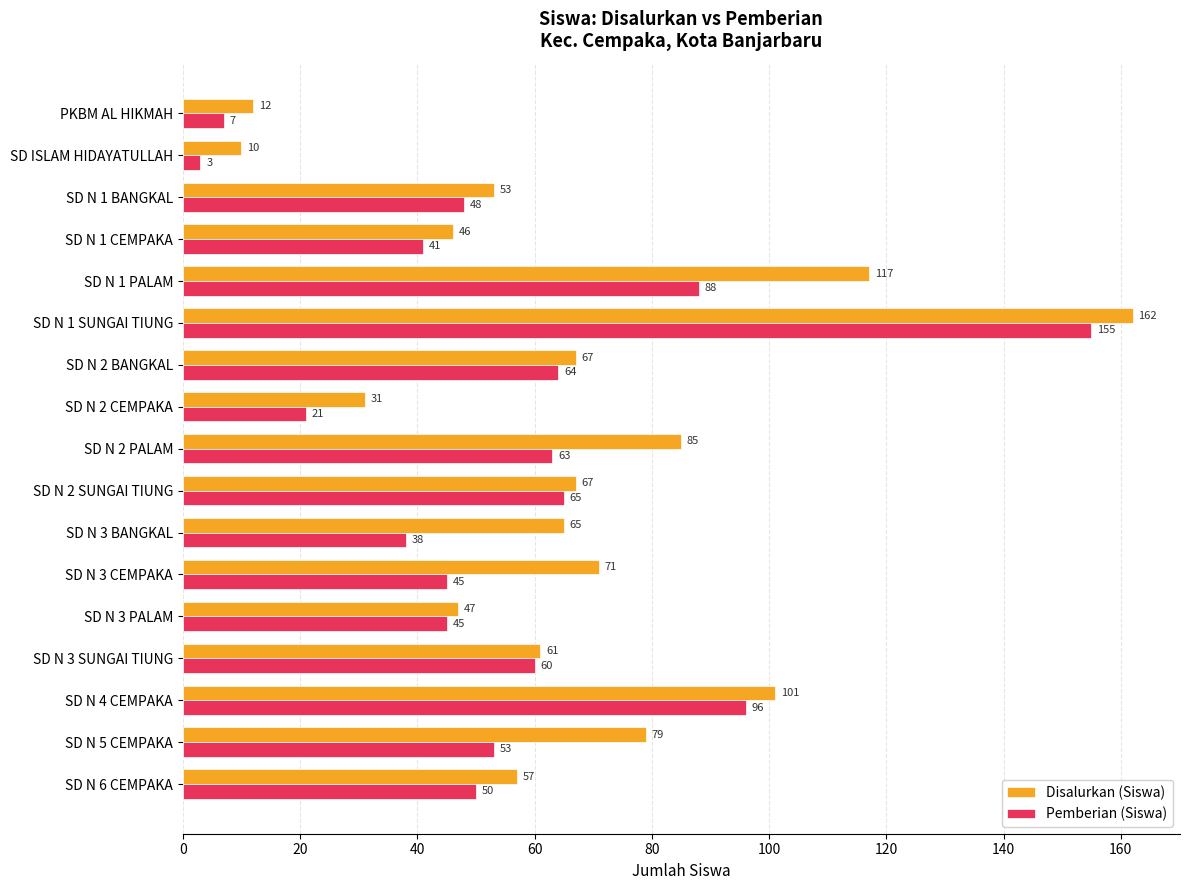

What is the maximum value shown in the chart?

162